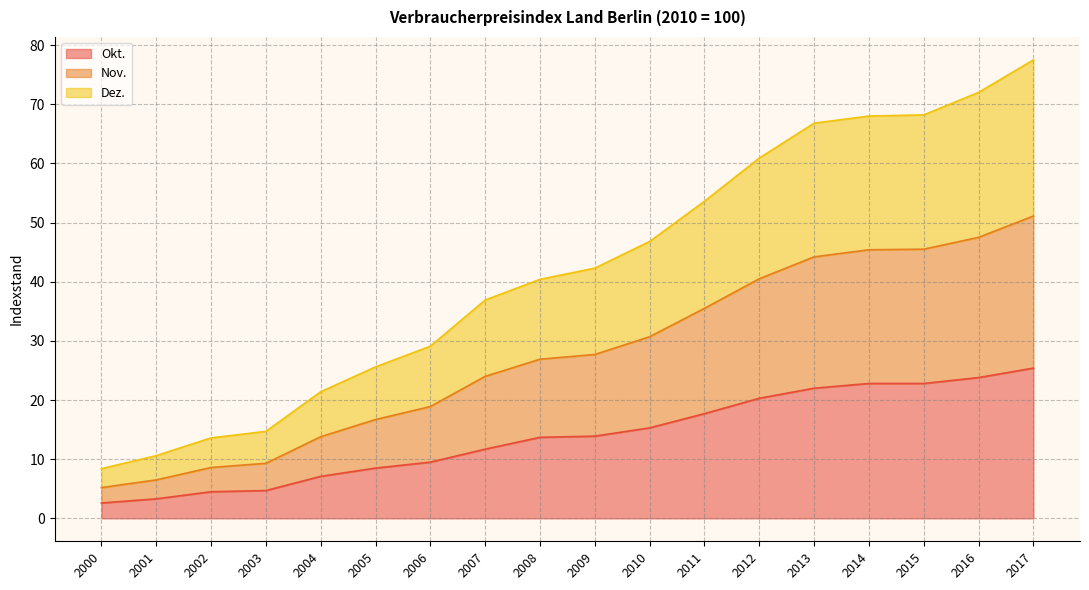

Which series has the largest total across all categories?

Nov.